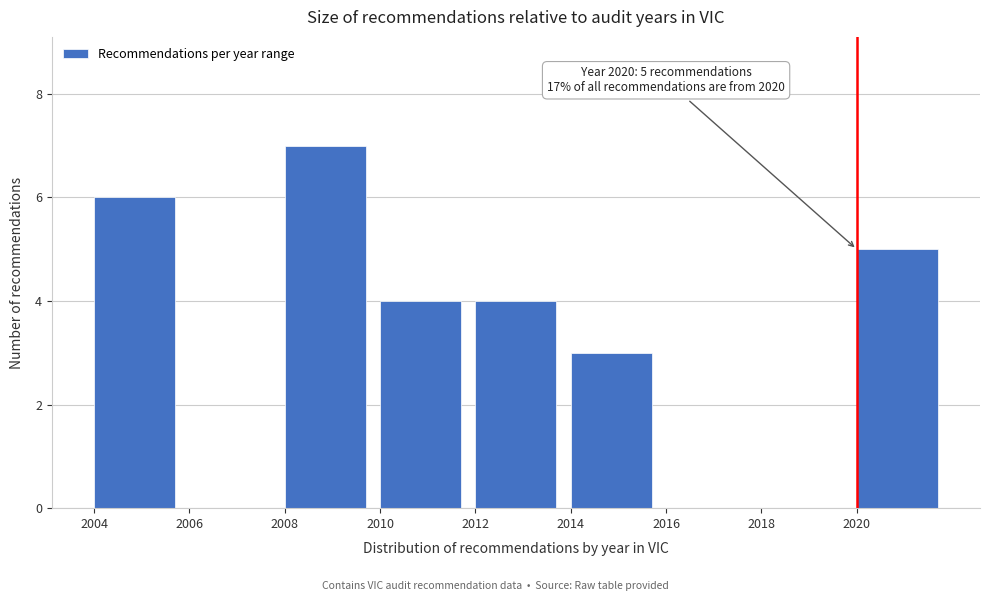

Over which range of the x-axis is the bar tallest?

2008 to 2010